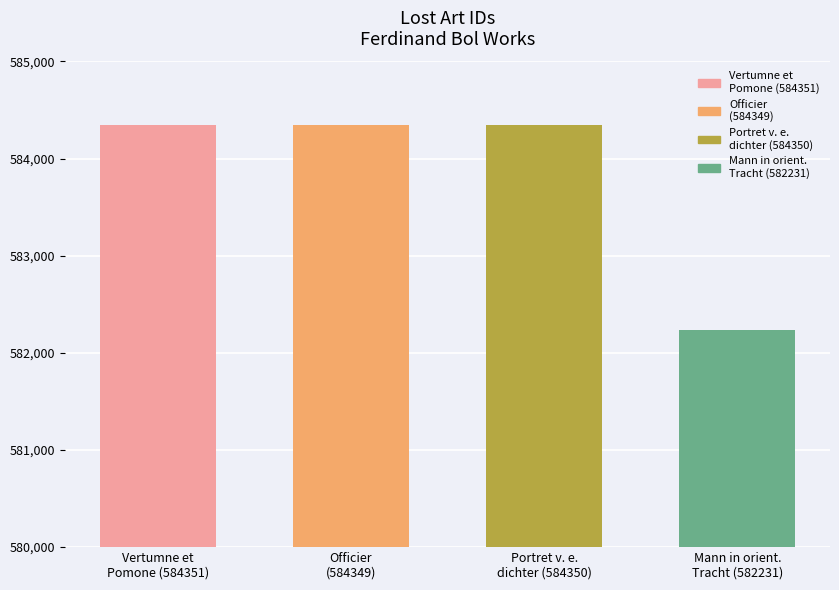

What is the minimum value shown in the chart?

582231